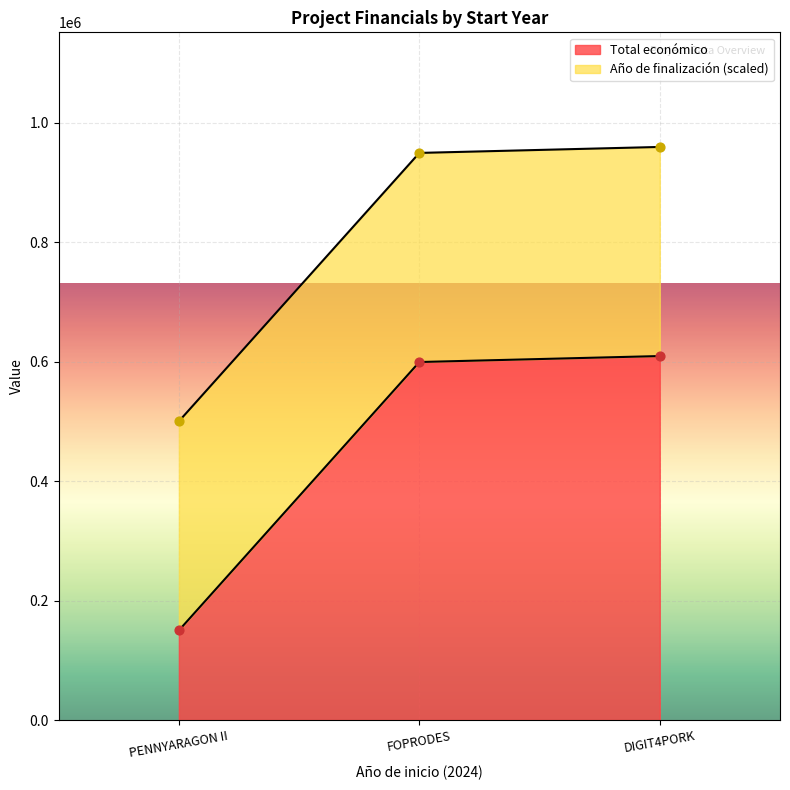

The value of Total económico at DIGIT4PORK is 1049206. True or false?

False